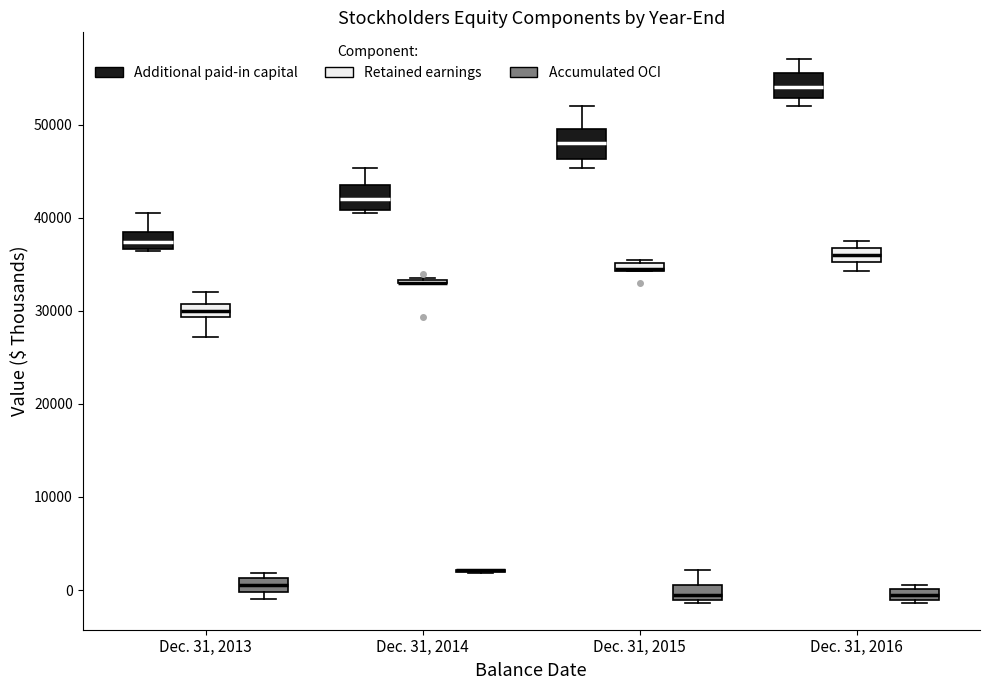

Where is the lower edge of the box for Dec. 31, 2015 (Retained earnings) on the y-axis? The values are not printed on the chart, so give them approximately, as read against the axis.

34000